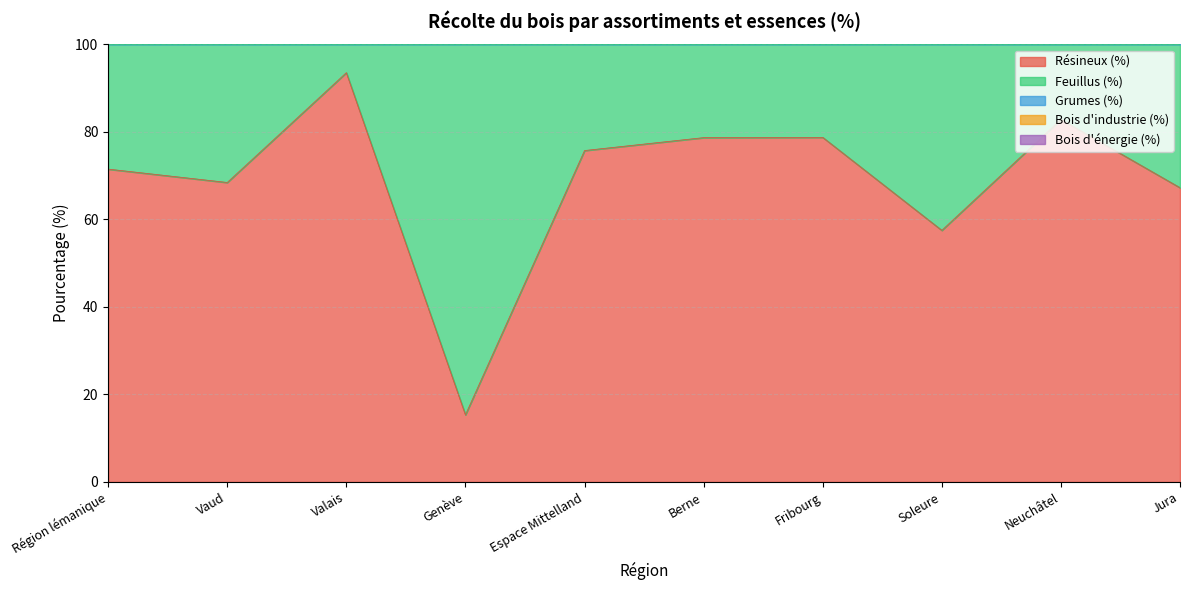

The Grumes (%) series shows 263.0 at Vaud. True or false?

False